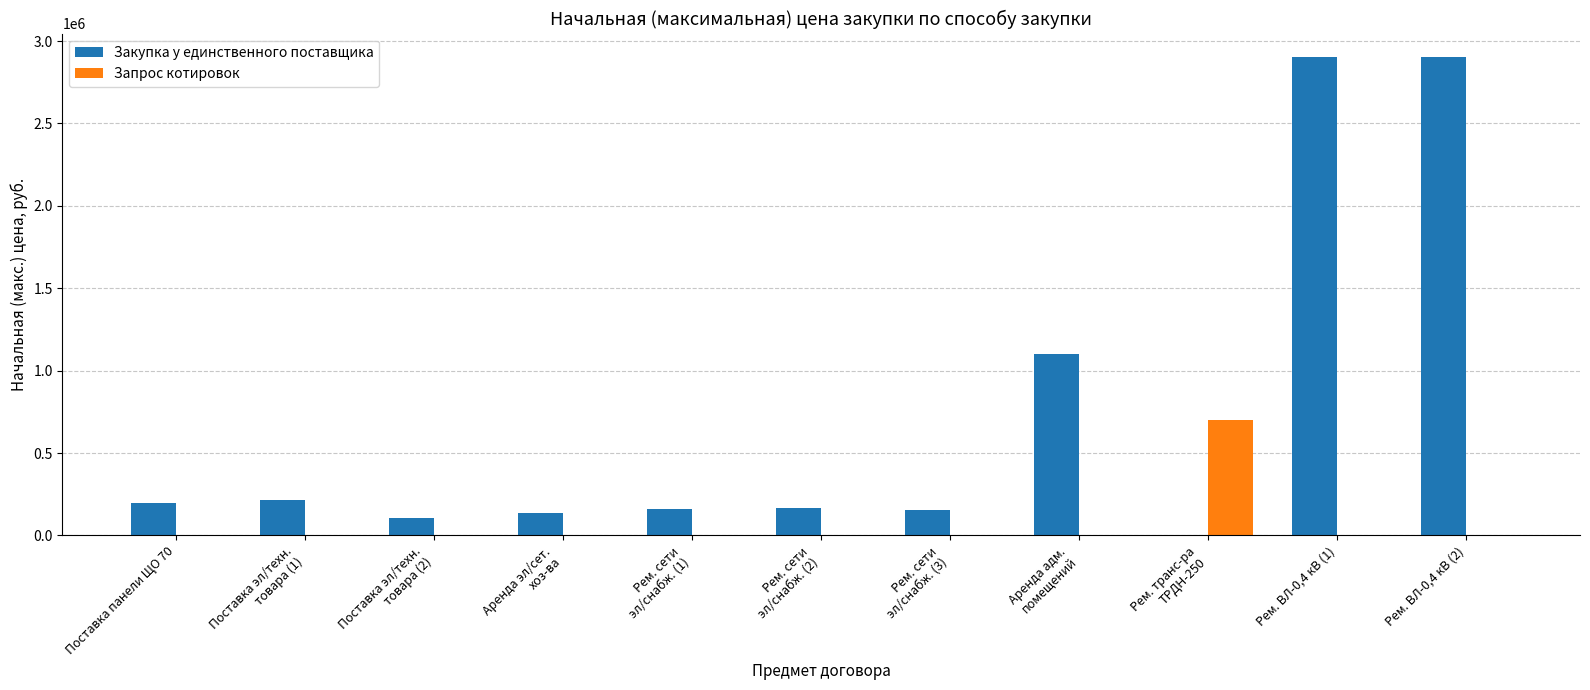

Which series has the largest total across all categories?

Закупка у единственного поставщика